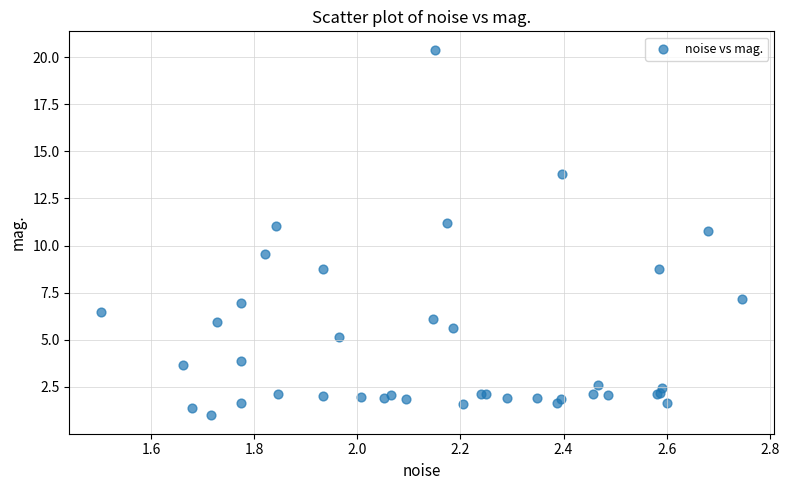

What Y value in the scatter plot is closest to 10?

9.6